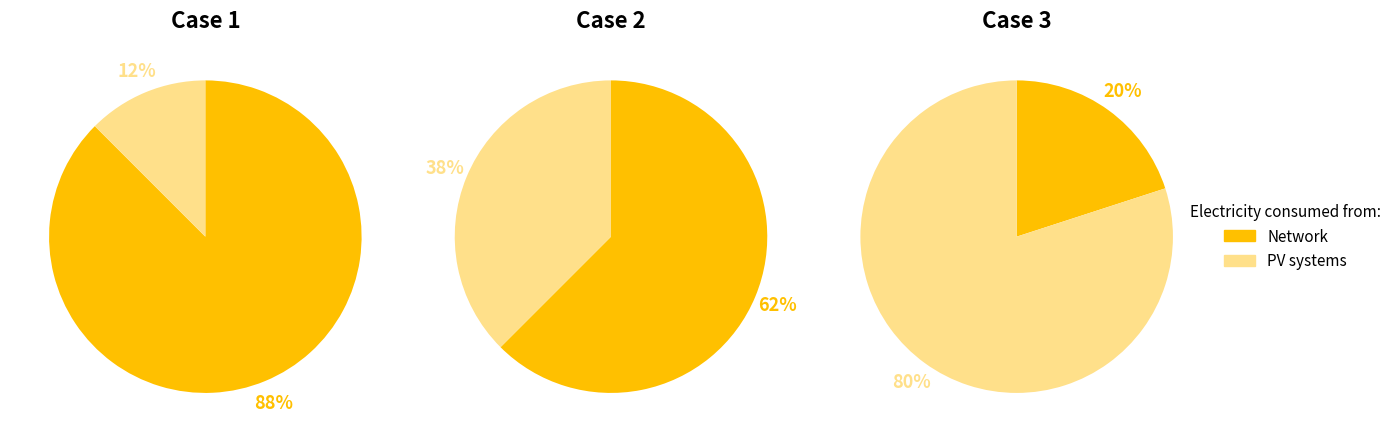

Is it true that 2 is 81% of the pie?

False